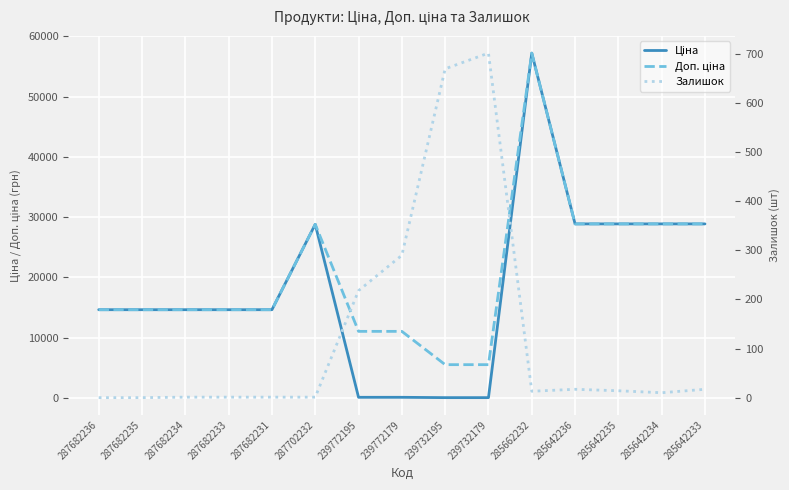

What is the sum of the Доп. ціна values at 287682233 and 287702232?

43471.4